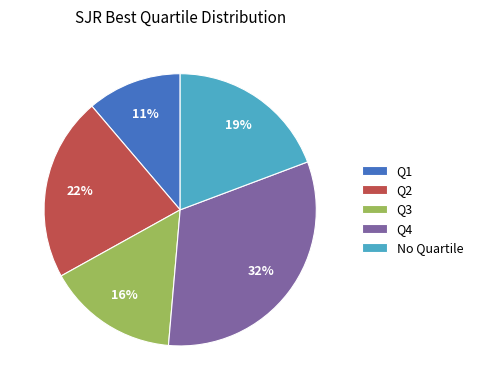

Which slice is the smallest?

Q1